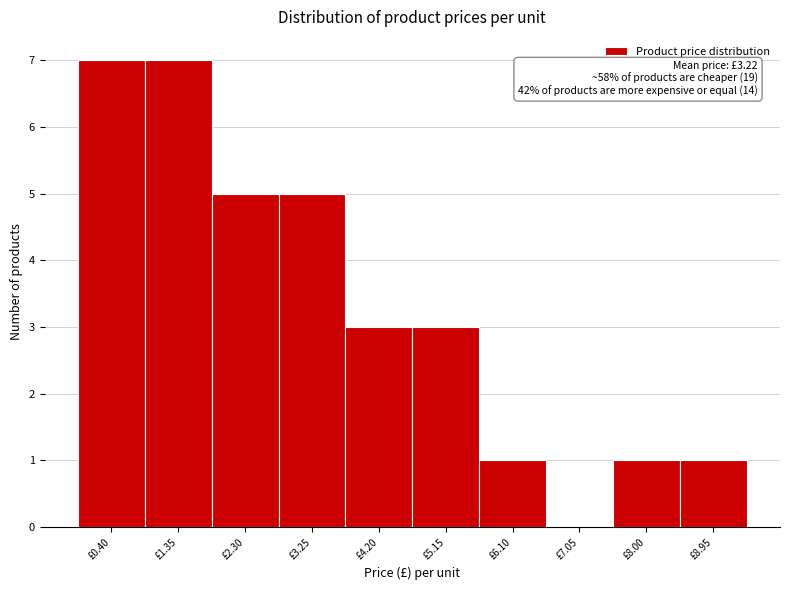

Reading left to right, what are all the values shown in this chart?

£0.40=7	£1.35=7	£2.30=5	£3.25=5	£4.20=3	£5.15=3	£6.10=1	£7.05=0	£8.00=1	£8.95=1